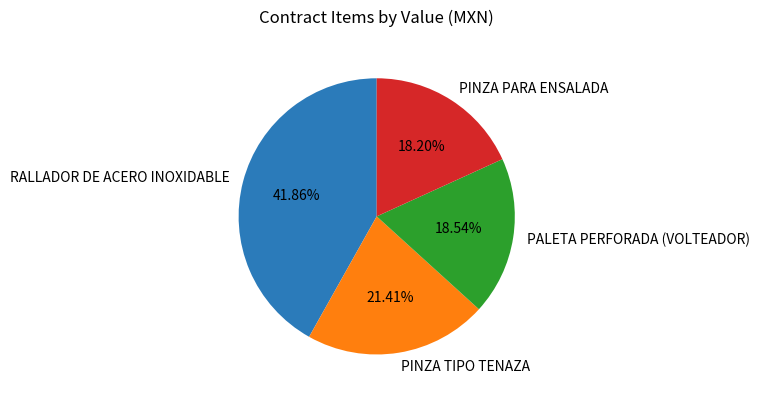

To the nearest percent, what is the average slice percentage?

25%